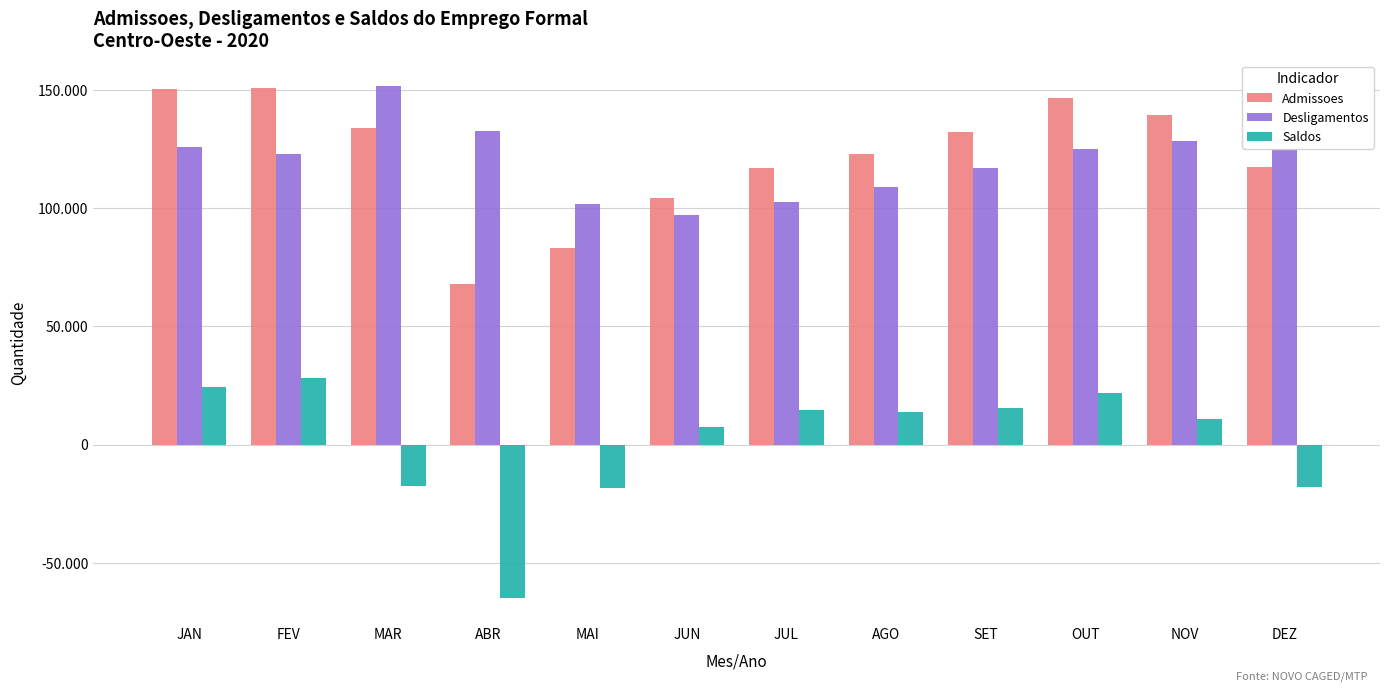

What is the sum of all Desligamentos values?

1447995